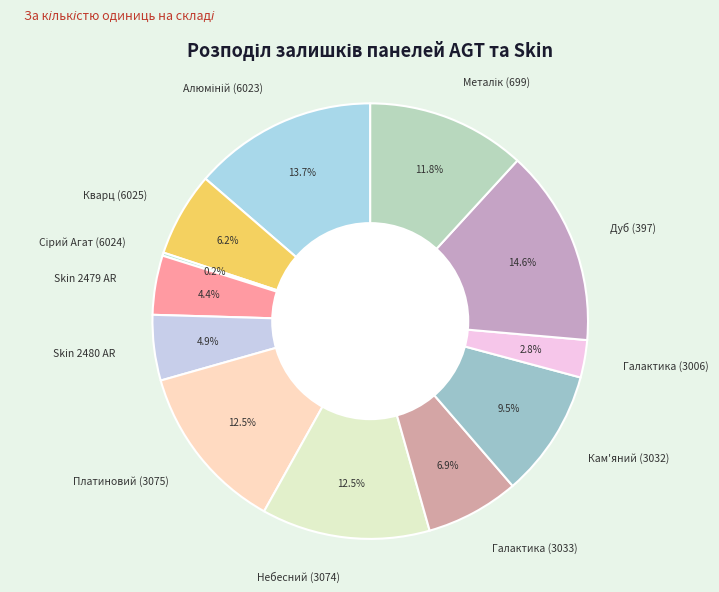

What percentage is NOT represented by Skin 2480 AR?

95.1%